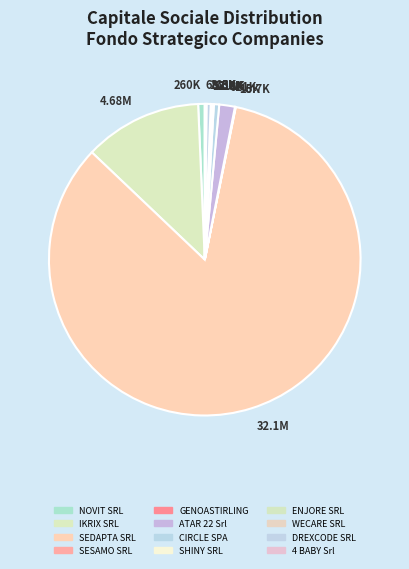

What percentage is the ATAR 22 Srl slice, to the nearest percent?

2%